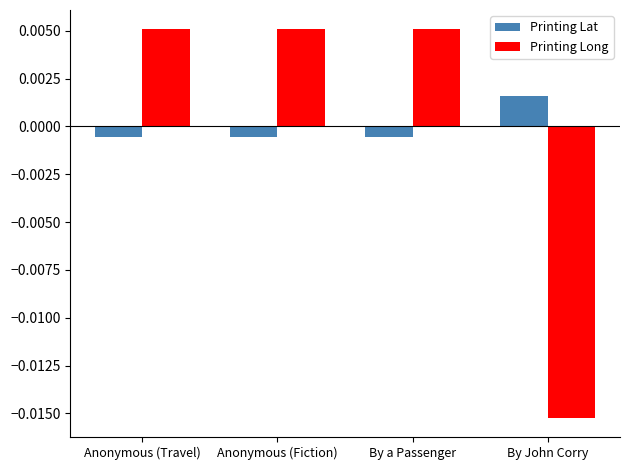

At which label does Printing Lat reach its peak?

By John Corry